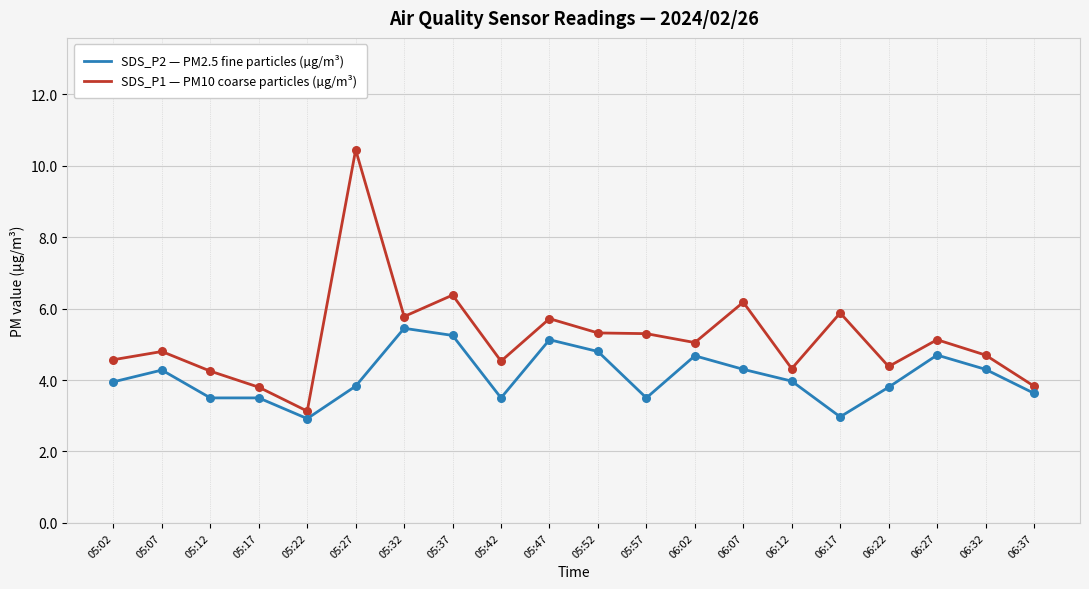

What is the total value across all series at 05:42?

8.0